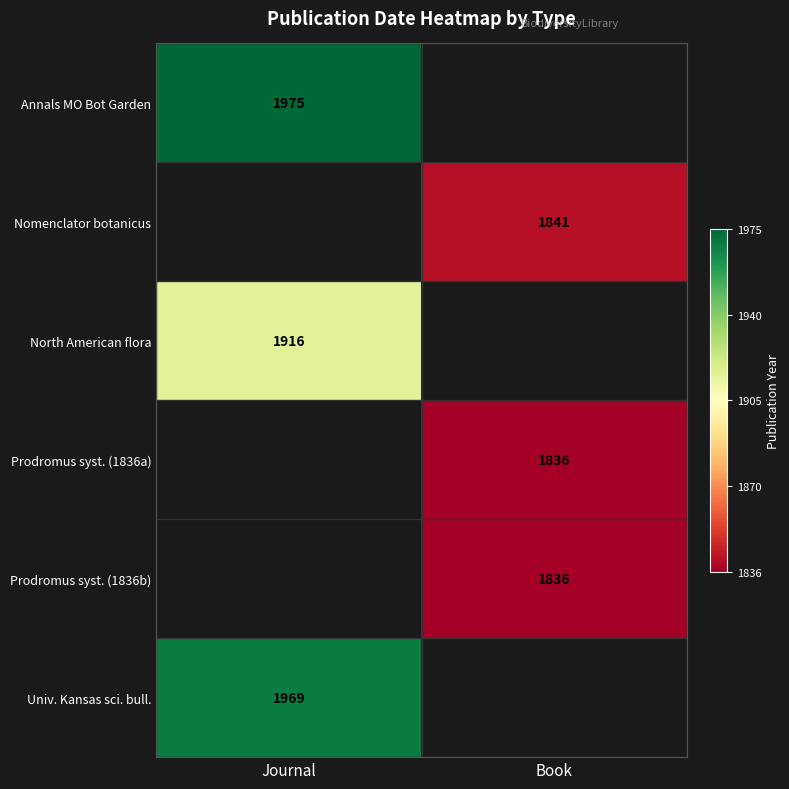

Is it true that Univ. Kansas sci. bull. equals 495 at Journal?

False